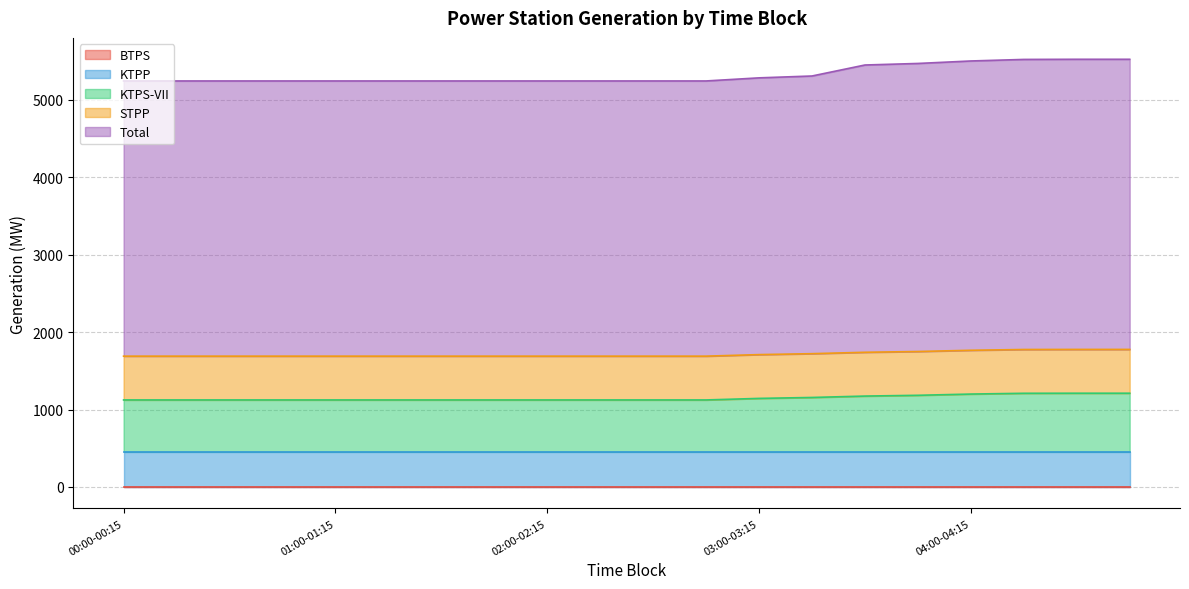

What is the average value of the Total series?

3610.4